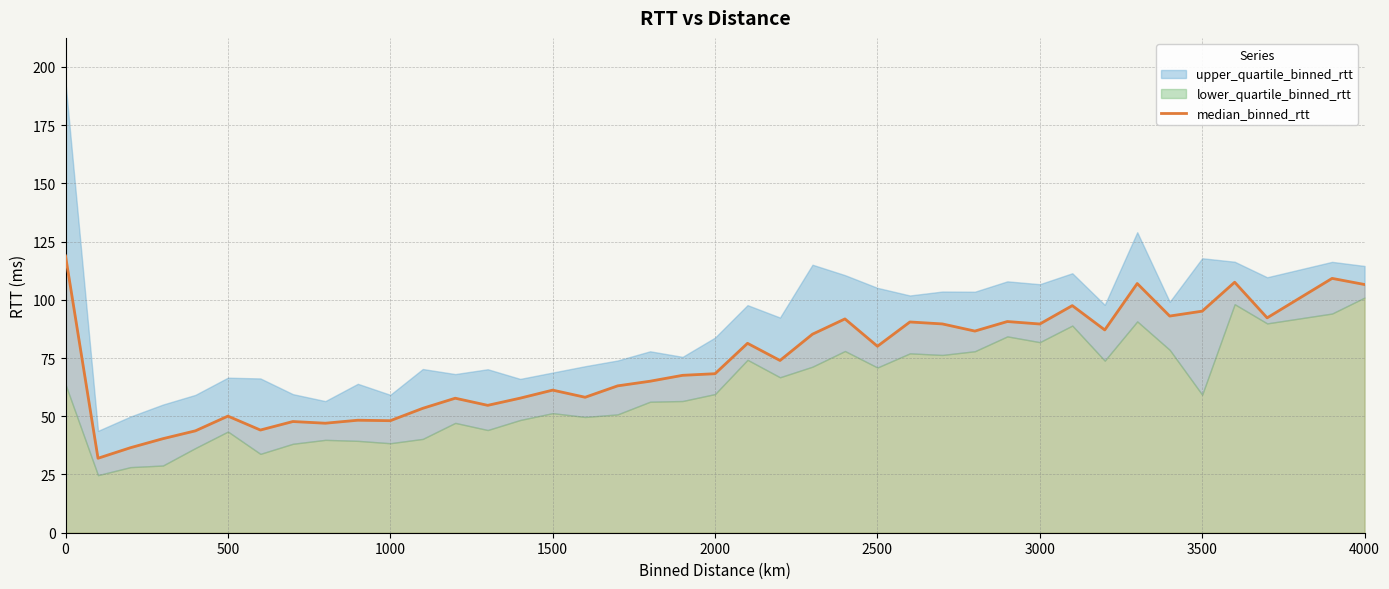

What is the sum of all values?

2918.5